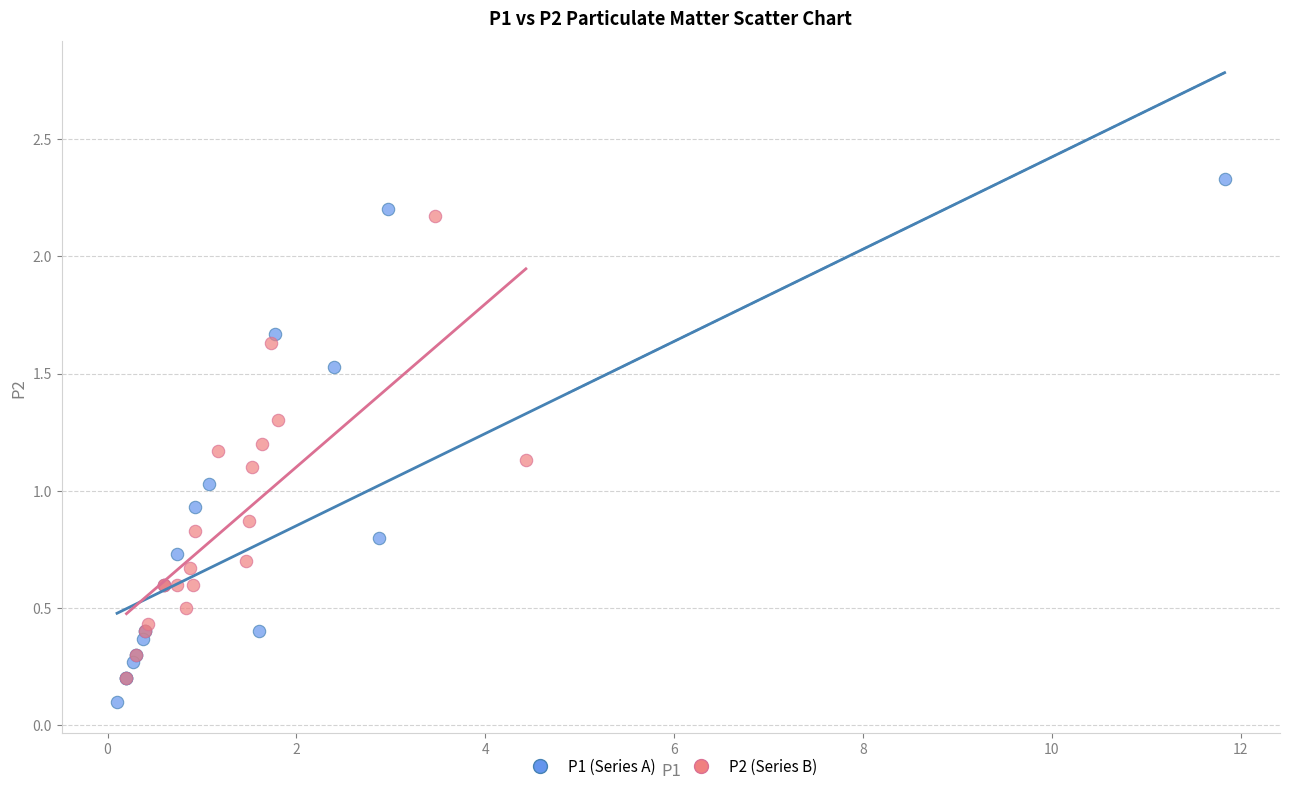

Which series reaches the maximum Y coordinate?

P1 (Series A)